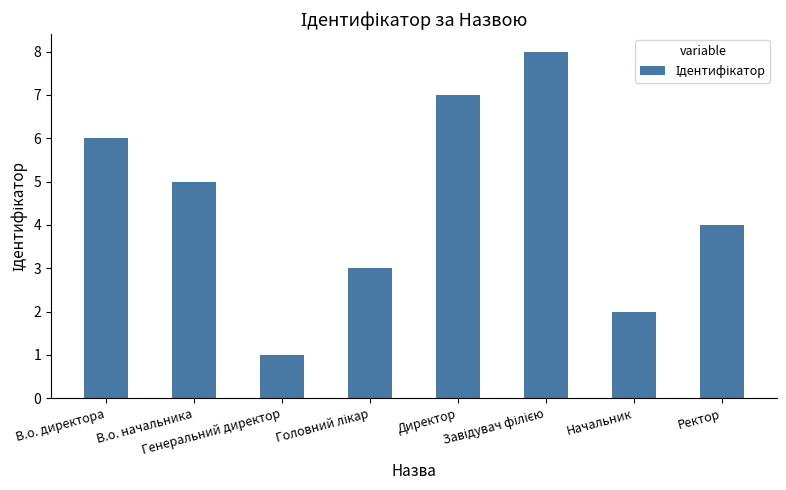

What is the greatest value displayed?

8